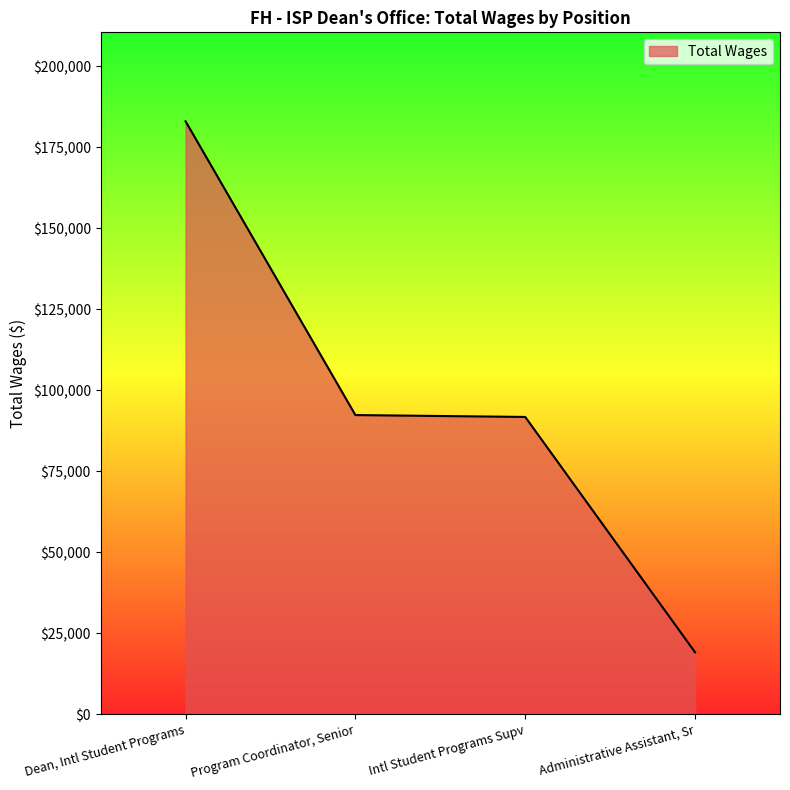

True or false: the data shows 92326 at Program Coordinator, Senior.

True